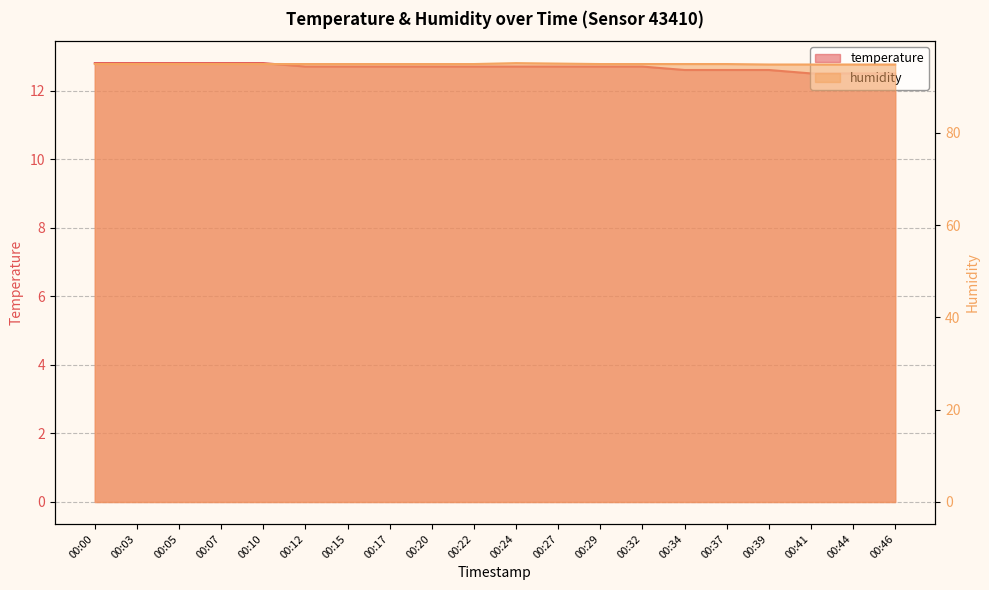

Which category has the lowest value in the humidity series?

00:39